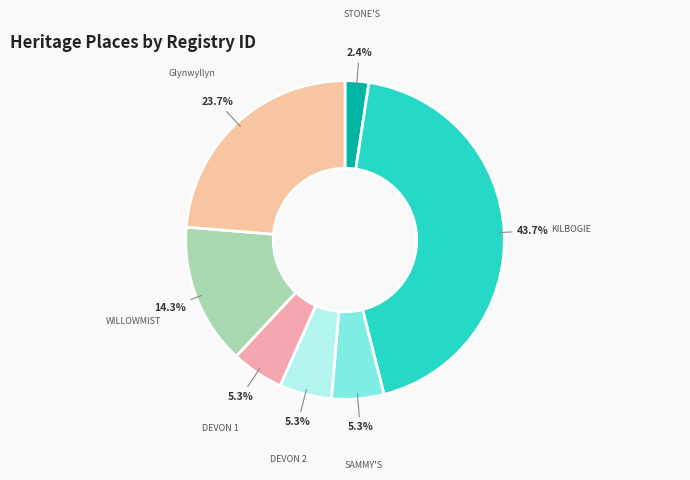

How many slices are in this pie chart?

7